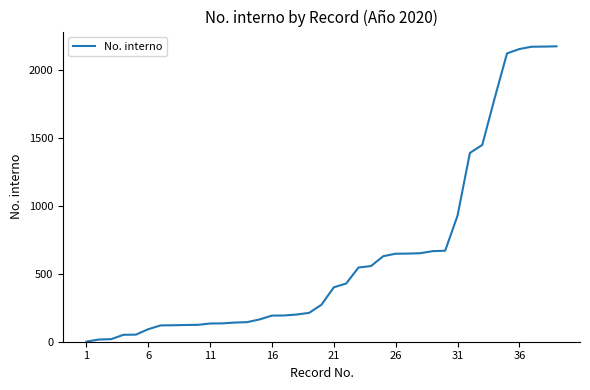

At which label is the value closest to 1086?

31